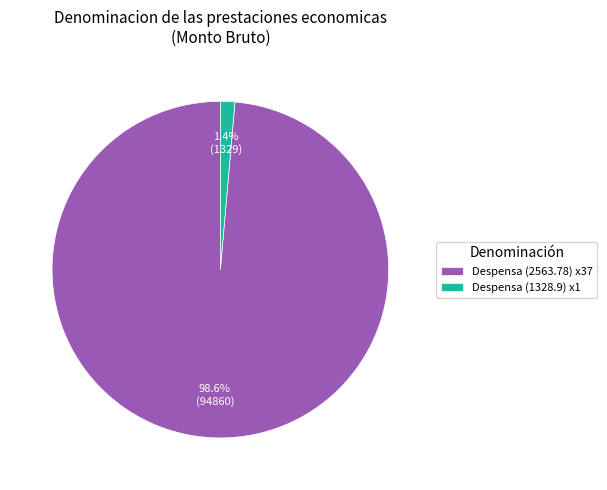

What percentage do Despensa (1328.9) x1 and Despensa (2563.78) x37 together represent?

100.0%